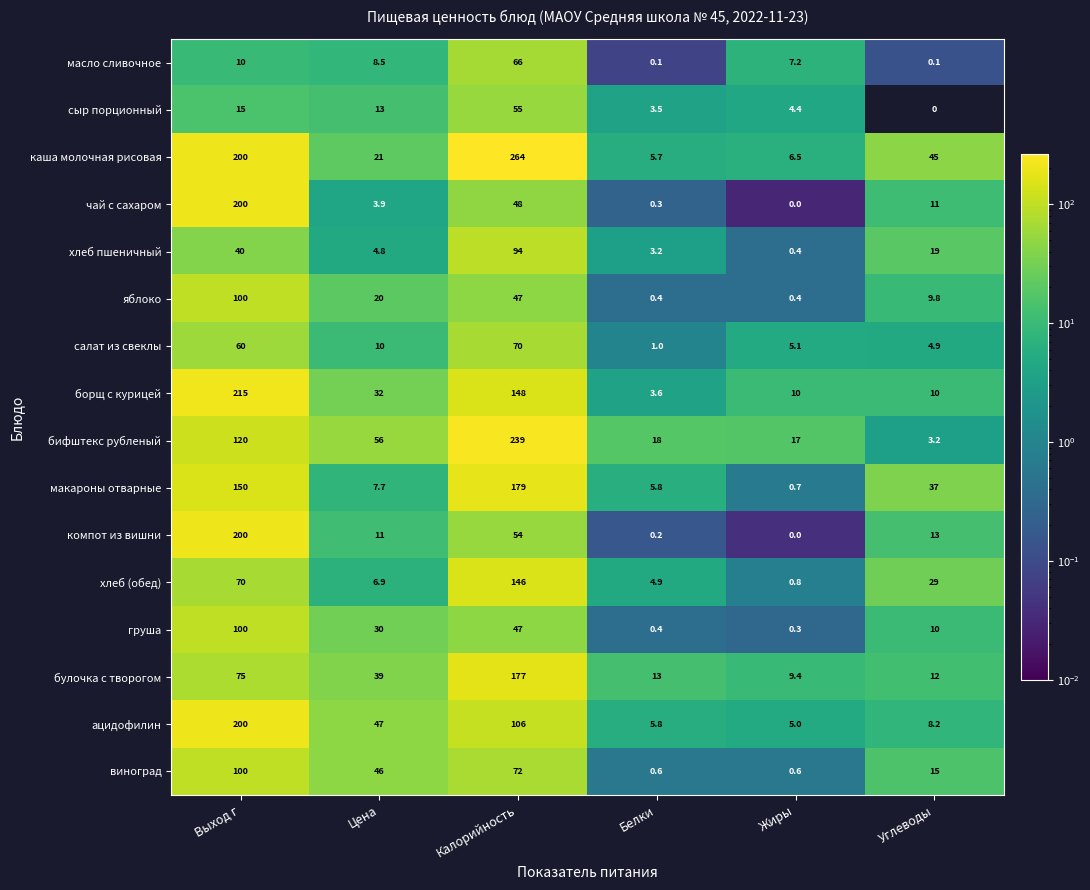

At which category is the sum across all series the highest?

Выход г